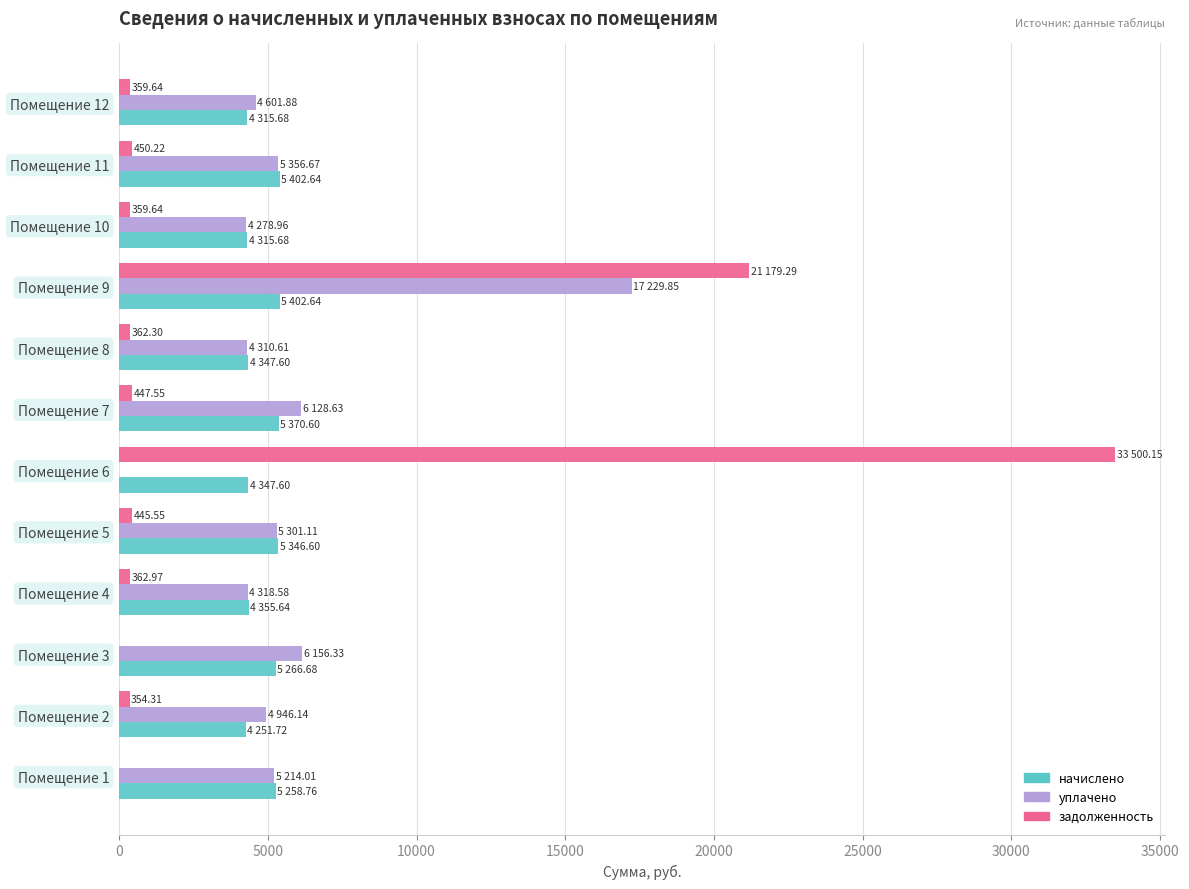

At which category is the sum across all series the highest?

Помещение 9